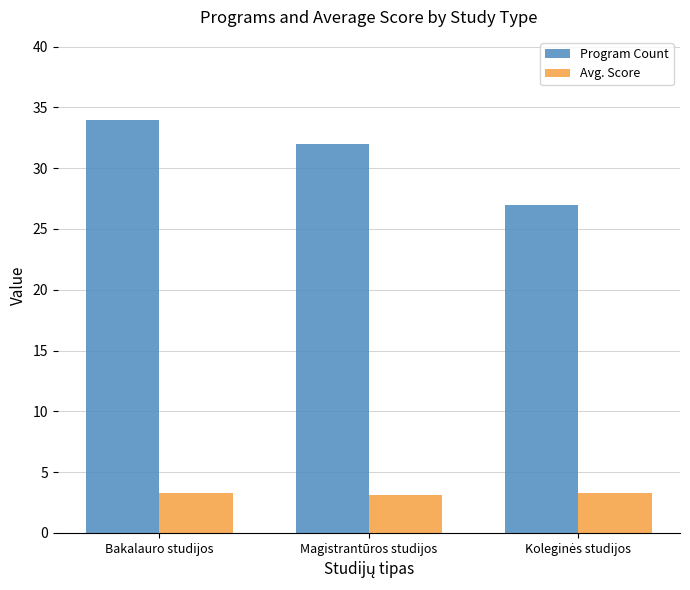

Are the bars horizontal?

No